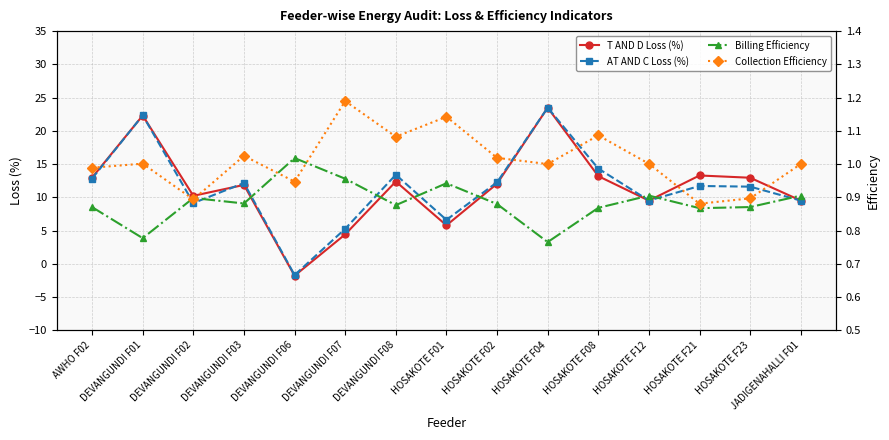

Rank the categories by AT AND C Loss (%) value from highest to lowest.

HOSAKOTE F04, DEVANGUNDI F01, HOSAKOTE F08, DEVANGUNDI F08, AWHO F02, HOSAKOTE F02, DEVANGUNDI F03, HOSAKOTE F21, HOSAKOTE F23, HOSAKOTE F12, JADIGENAHALLI F01, DEVANGUNDI F02, HOSAKOTE F01, DEVANGUNDI F07, DEVANGUNDI F06